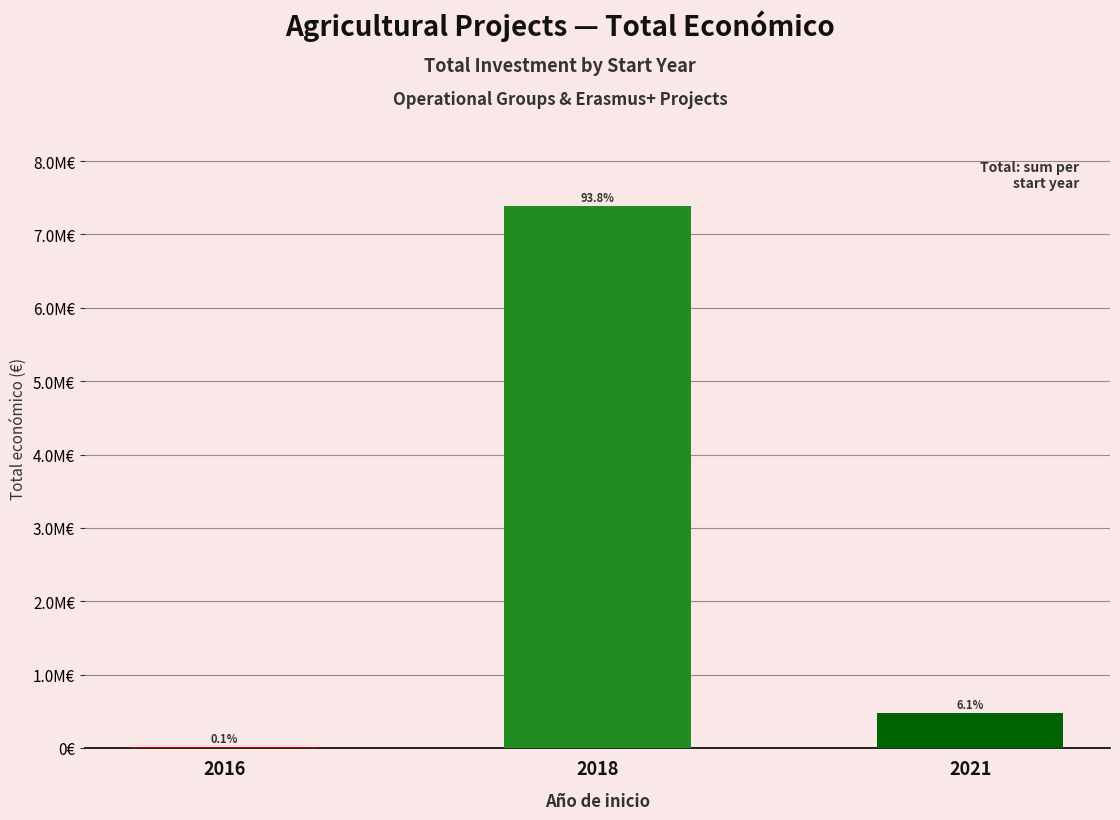

Which label corresponds to the largest value in the chart?

2018